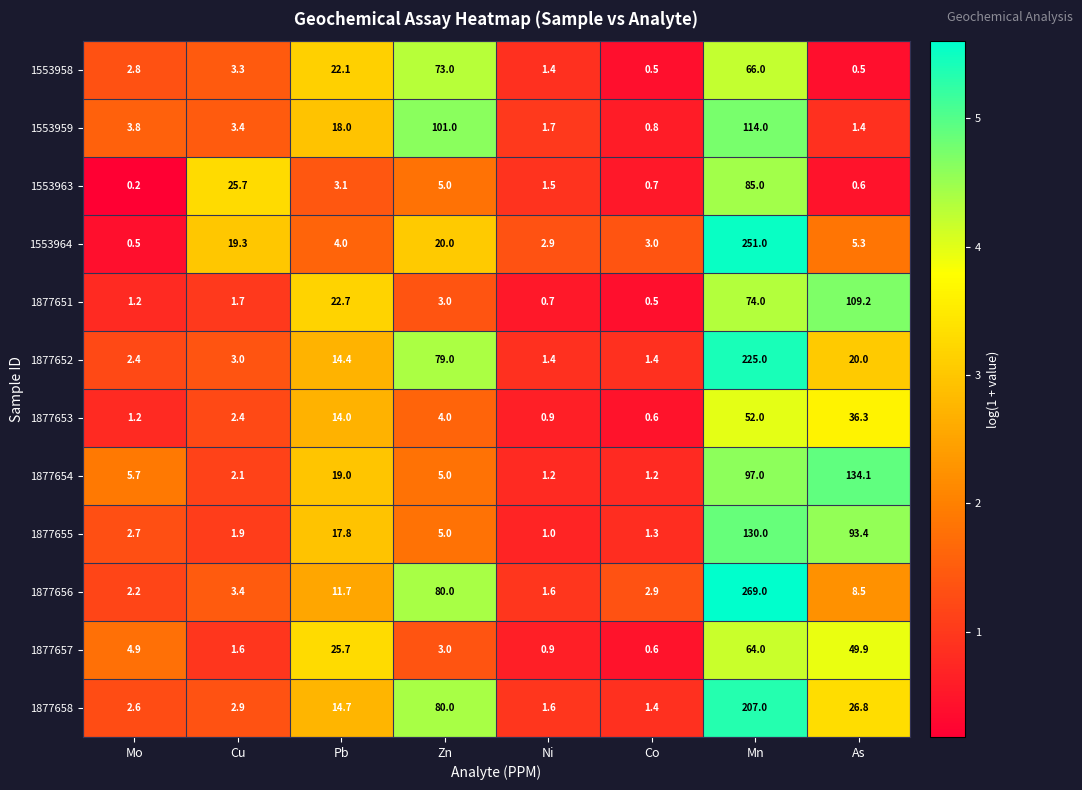

At which label does 1877656 first exceed 8?

Pb